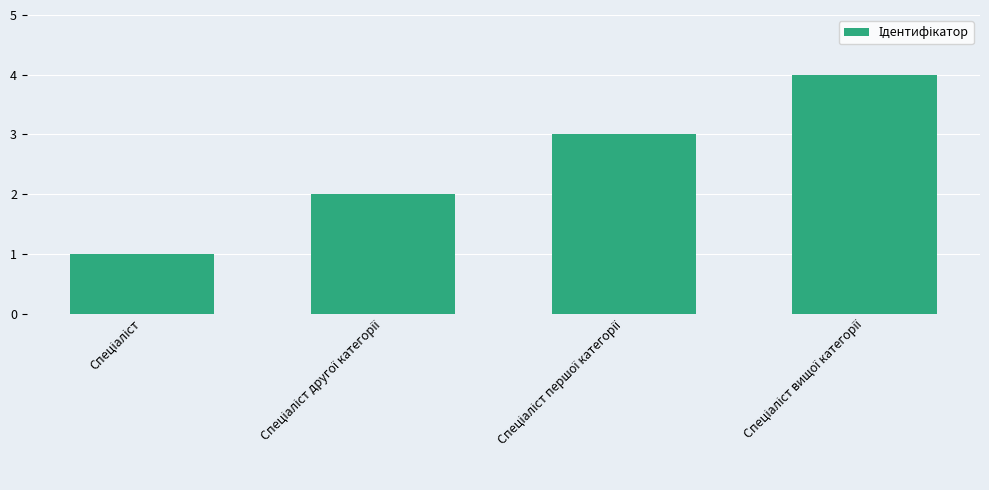

What is the sum of all values?

10